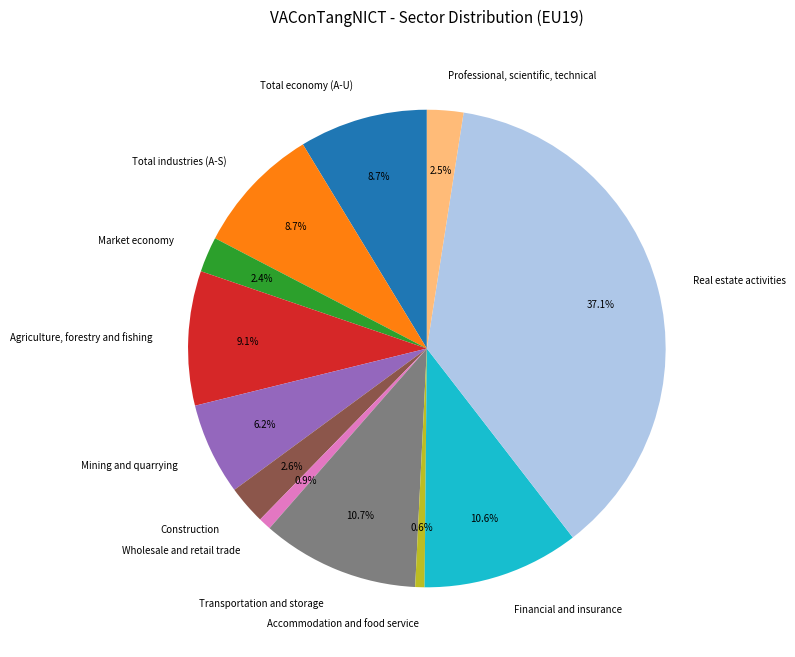

Does any single category account for the majority?

No